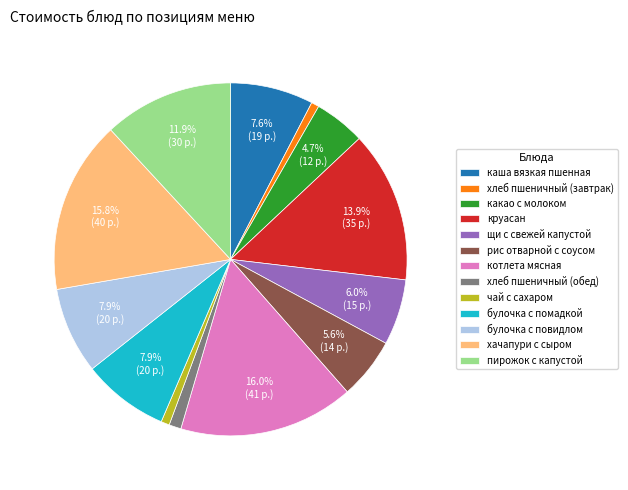

How many slices are in this pie chart?

13